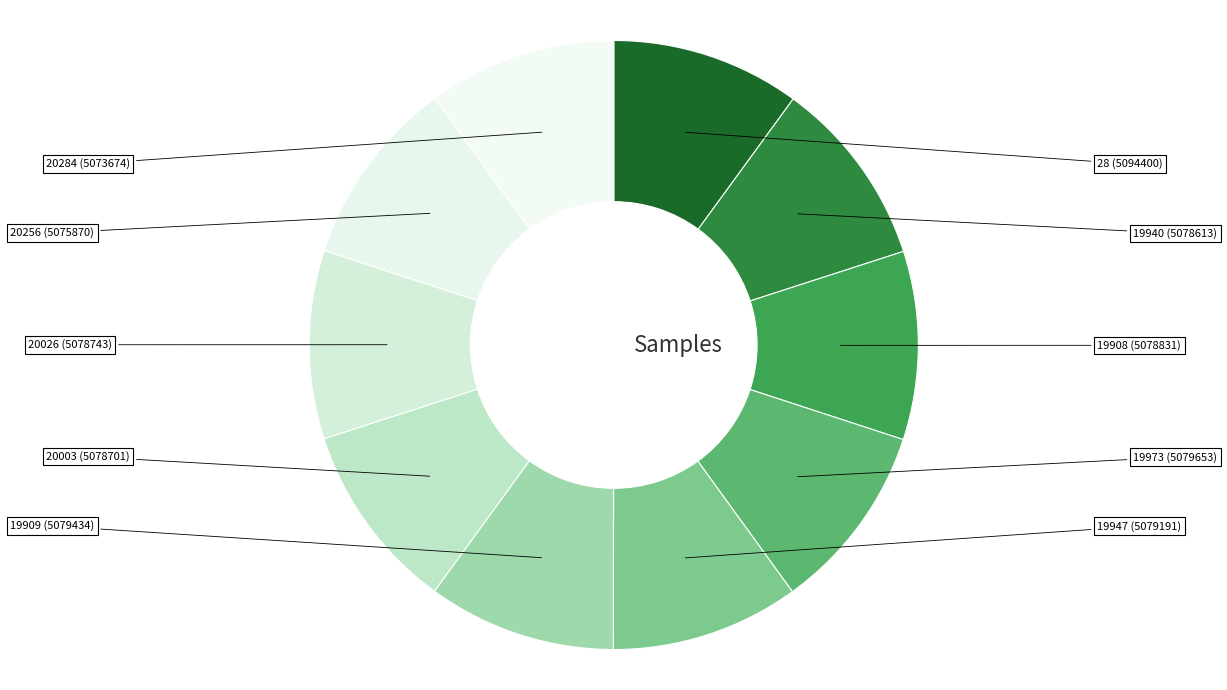

To the nearest percent, what percentage of the pie is 19940?

10%